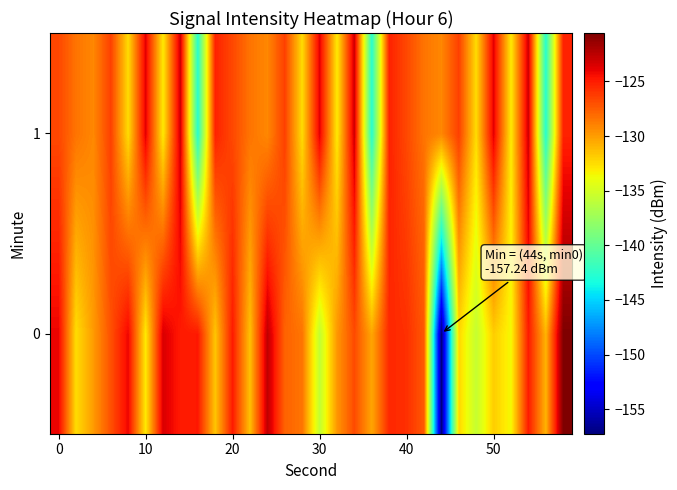

List the series in order of their peak value, lowest first.

1, 0